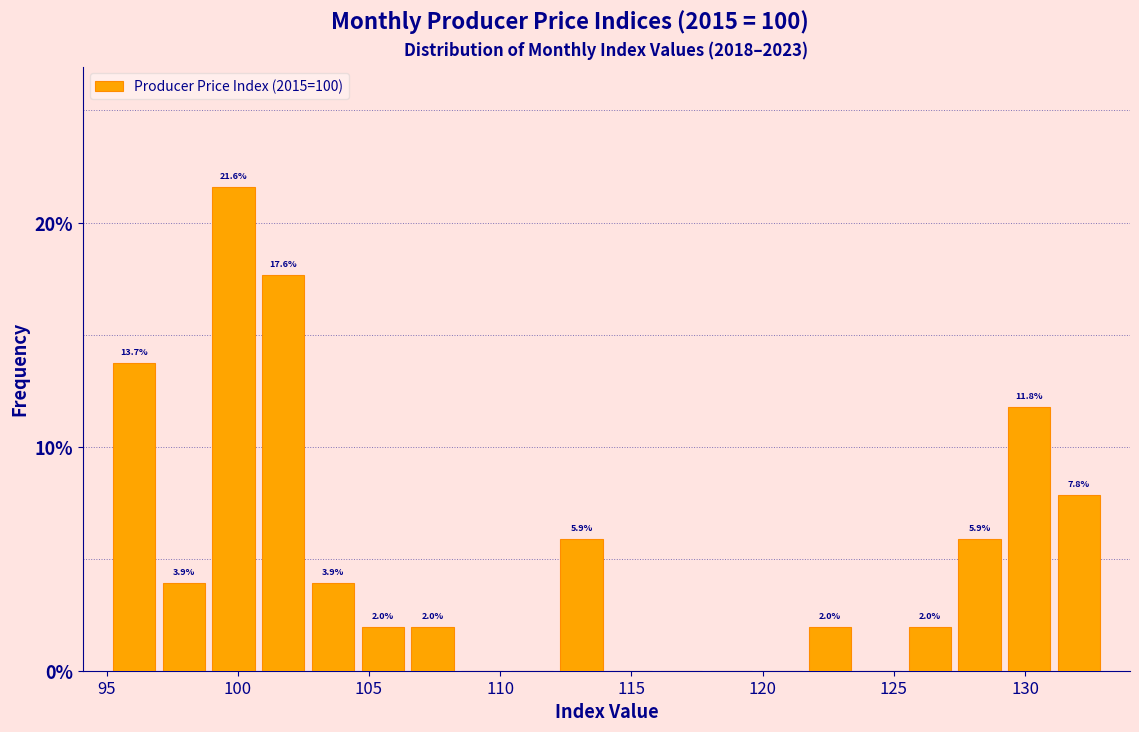

Around what value on the x-axis is the tallest bar? Give the approximate position of its centre, as read against the axis.

100.0